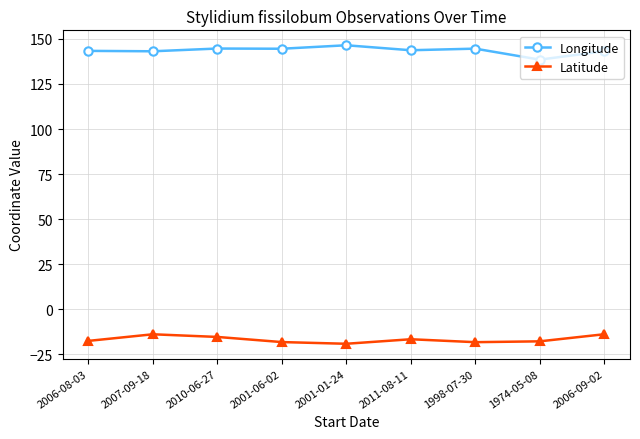

True or false: Latitude and Longitude intersect in this chart.

False